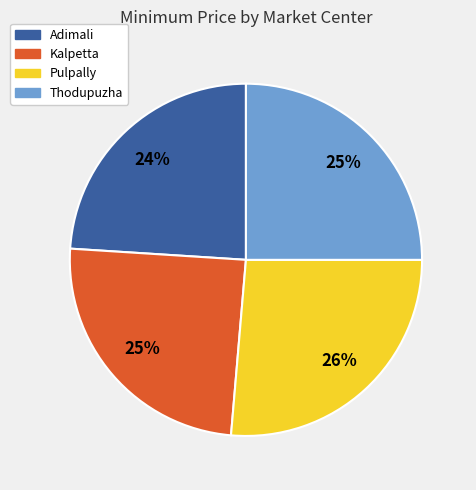

Does Kalpetta account for over 50% of the chart?

No